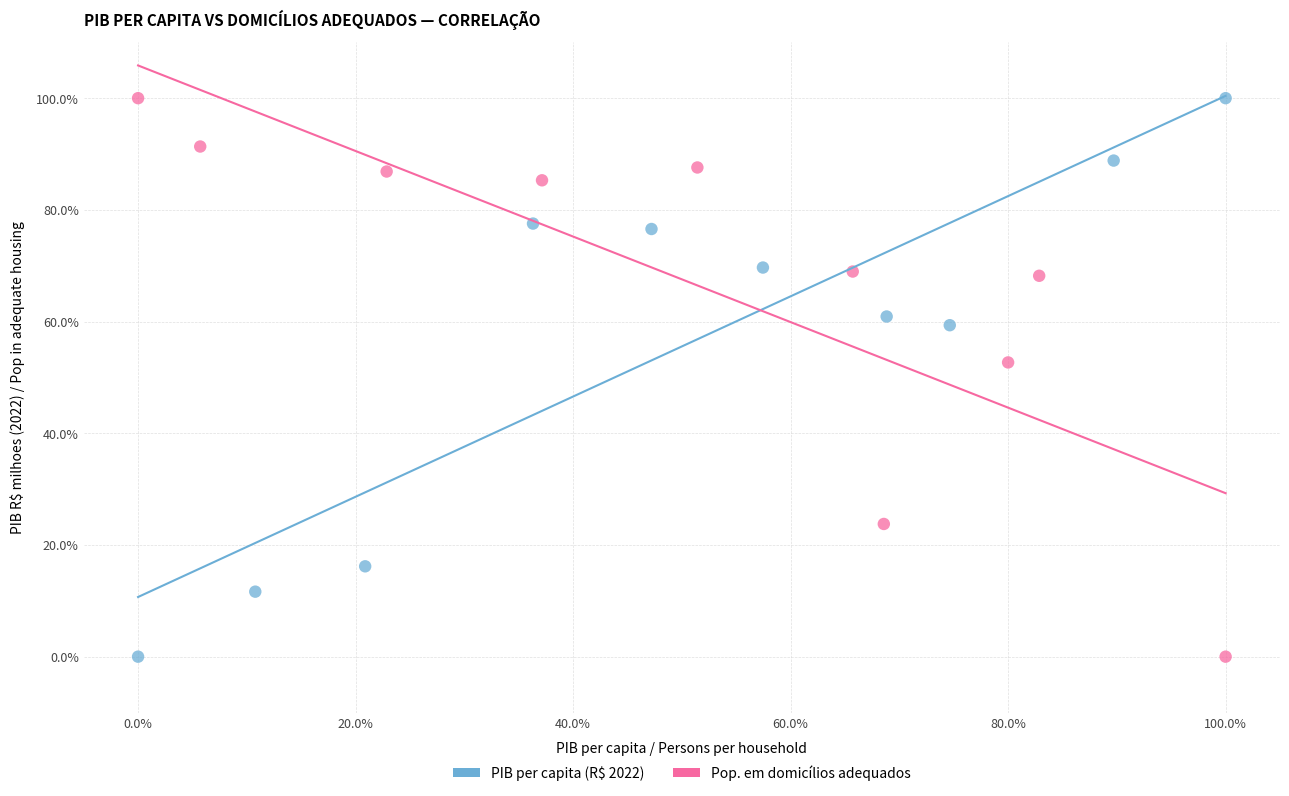

What are all the series names shown in the legend?

PIB per capita (R$ 2022), Pop. em domicílios adequados